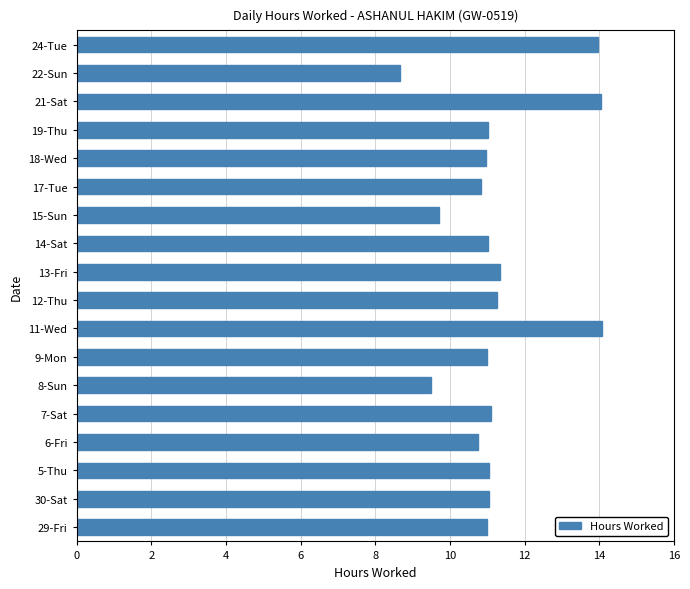

At which category does the chart reach its minimum across all series?

22-Sun